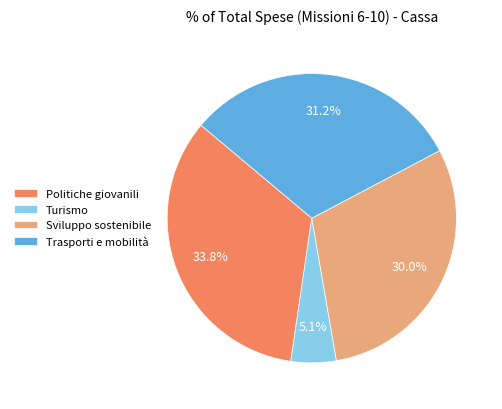

What percentage is NOT represented by Trasporti e mobilità?

68.8%